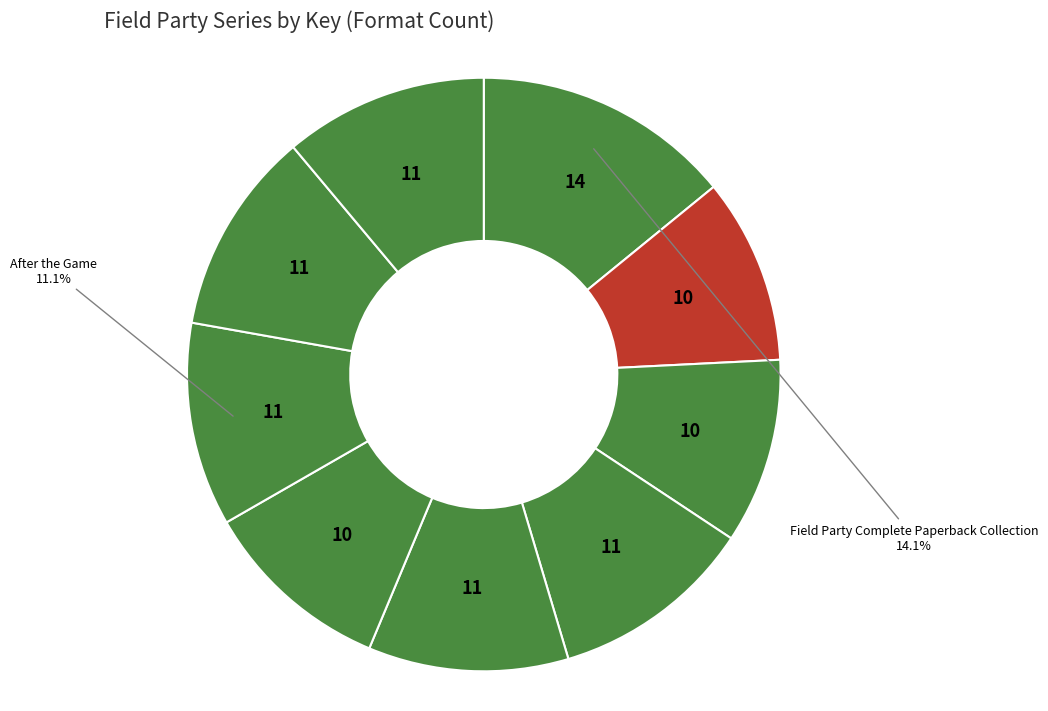

Count the number of slices in the pie.

9